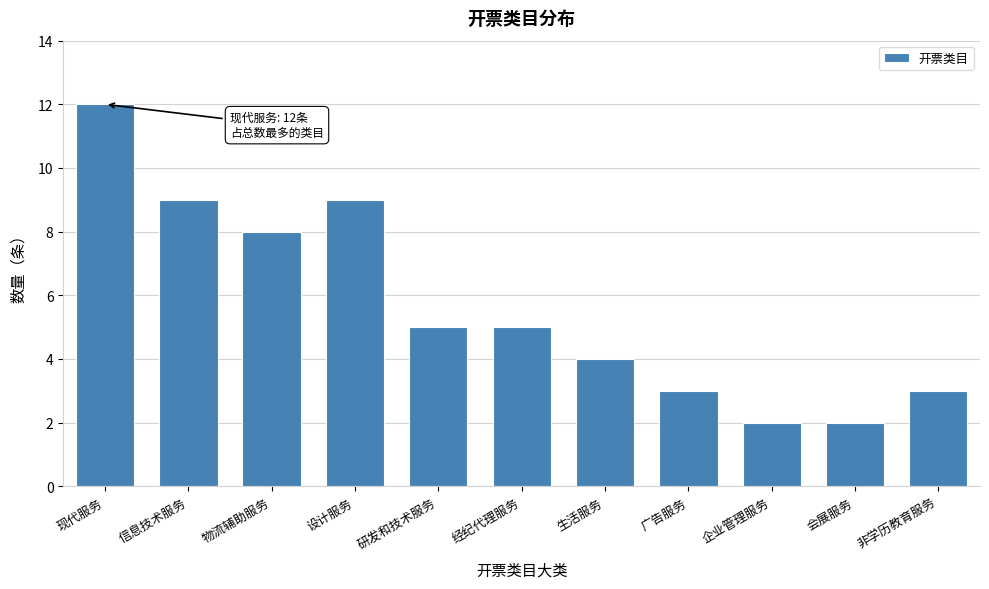

Reading left to right, extract all data points from this chart.

现代服务=12	信息技术服务=9	物流辅助服务=8	设计服务=9	研发和技术服务=5	经纪代理服务=5	生活服务=4	广告服务=3	企业管理服务=2	会展服务=2	非学历教育服务=3